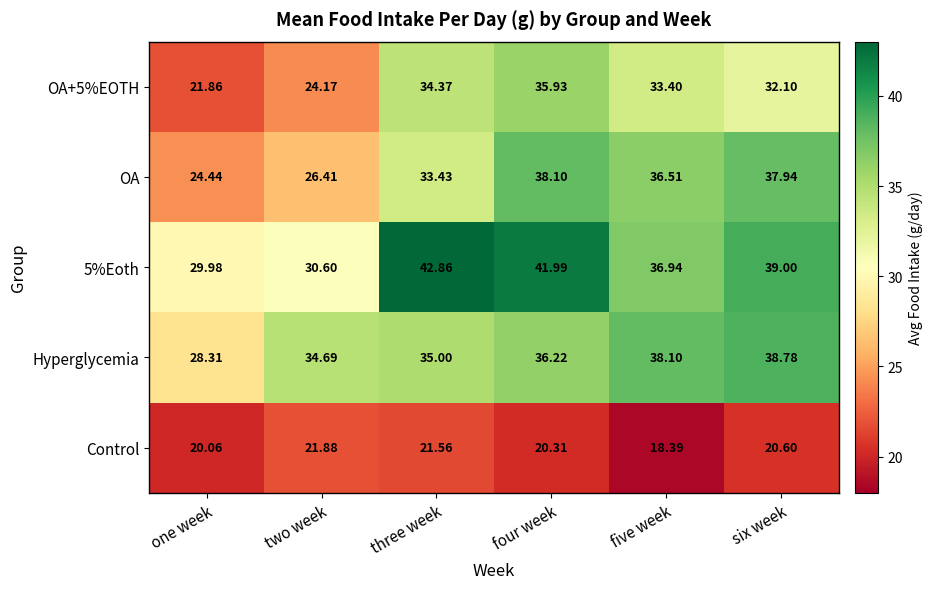

At which label is OA closest to 31?

three week